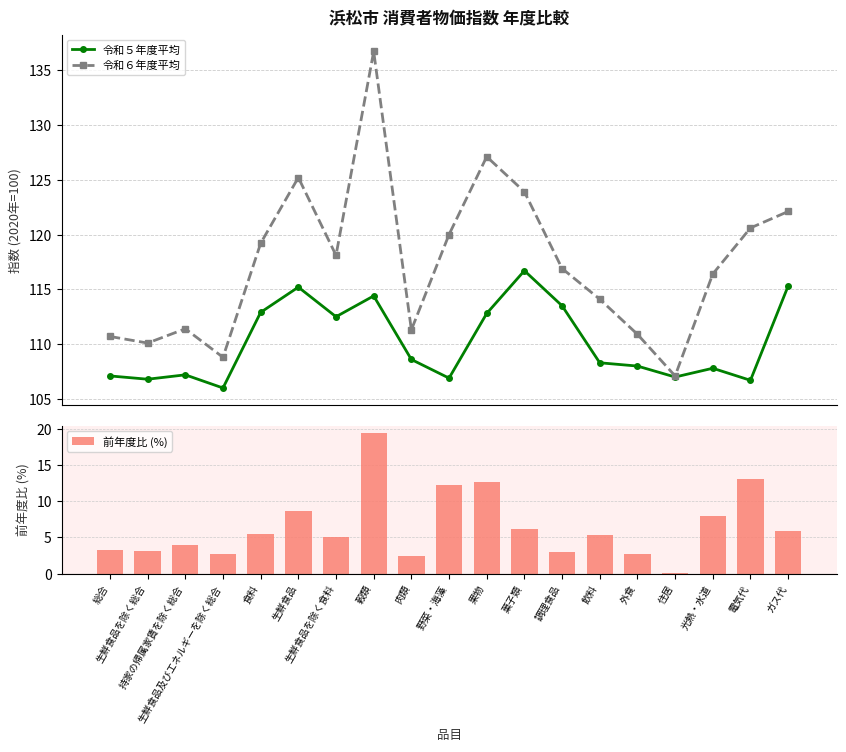

The 前年度比 (%) series shows 3.8 at ガス代. True or false?

False